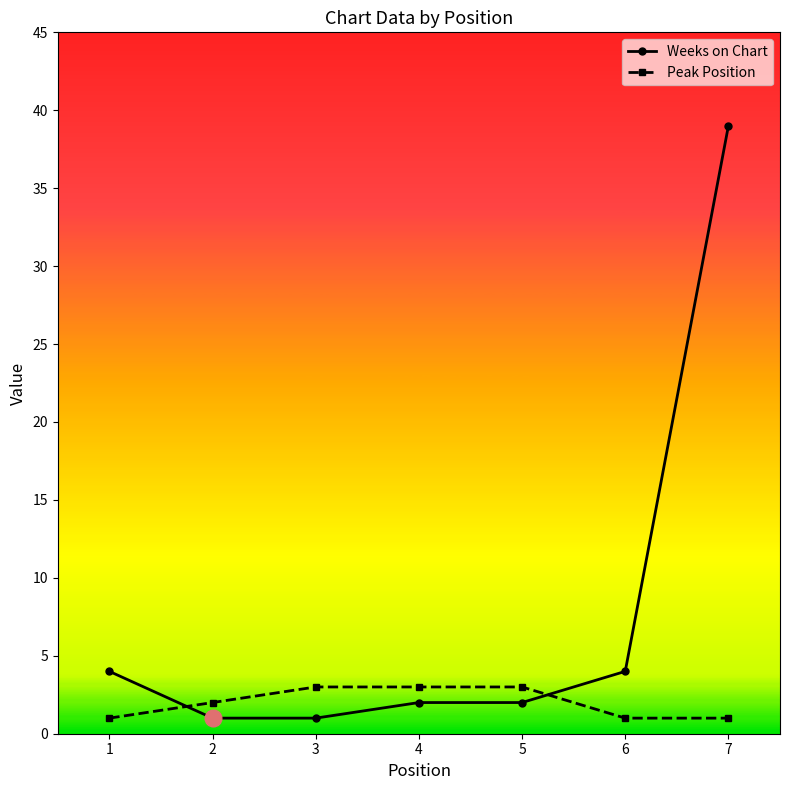

Is this an area chart (filled region under the line)?

No